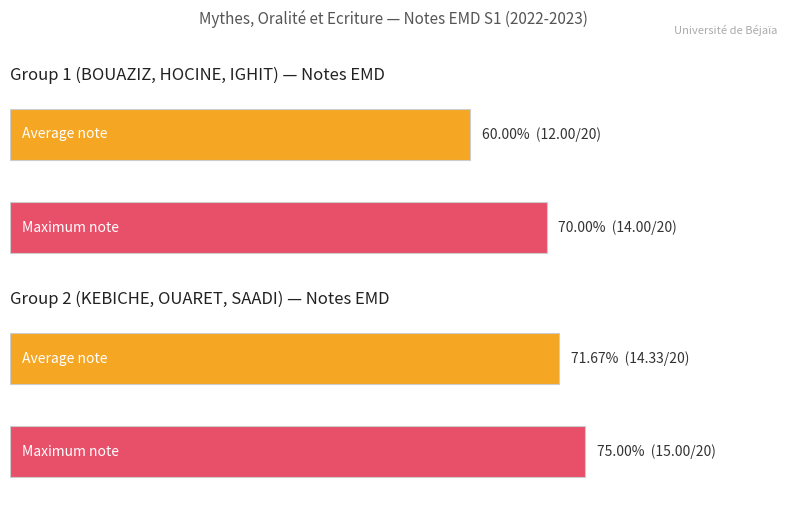

At which label is Maximum utilization closest to 13?

BOUAZIZ